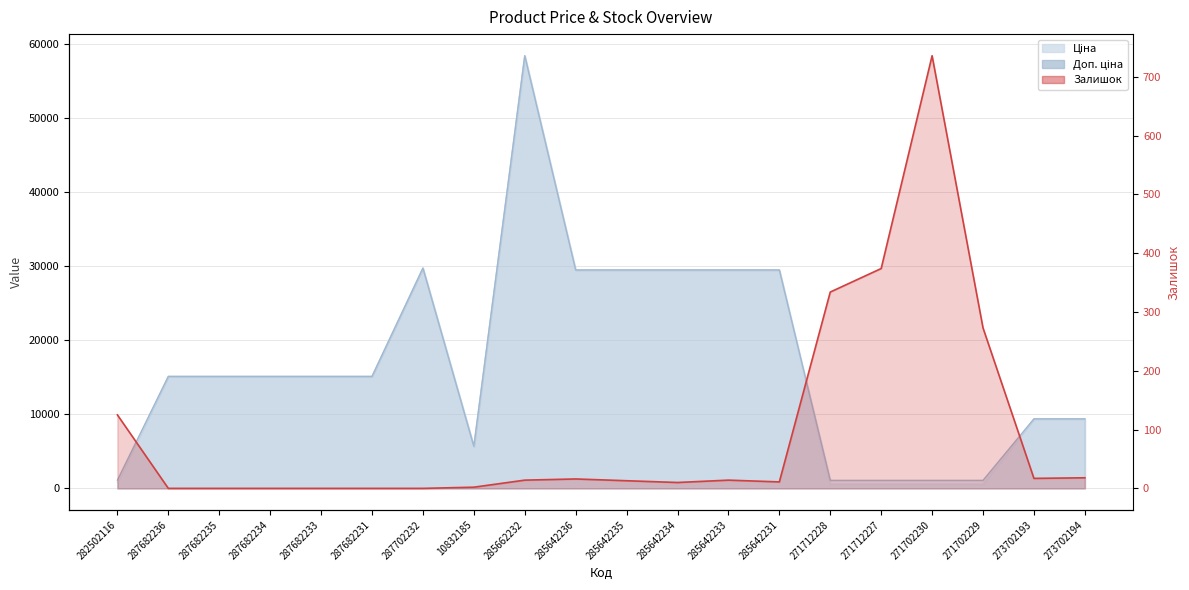

At which category does the data reach its first local valley?

285642234